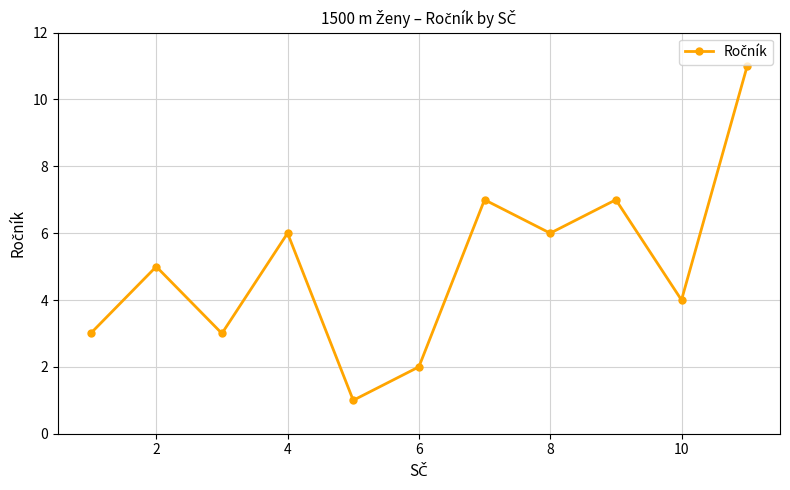

How many points are higher than both their immediate neighbors (excluding endpoints)?

4